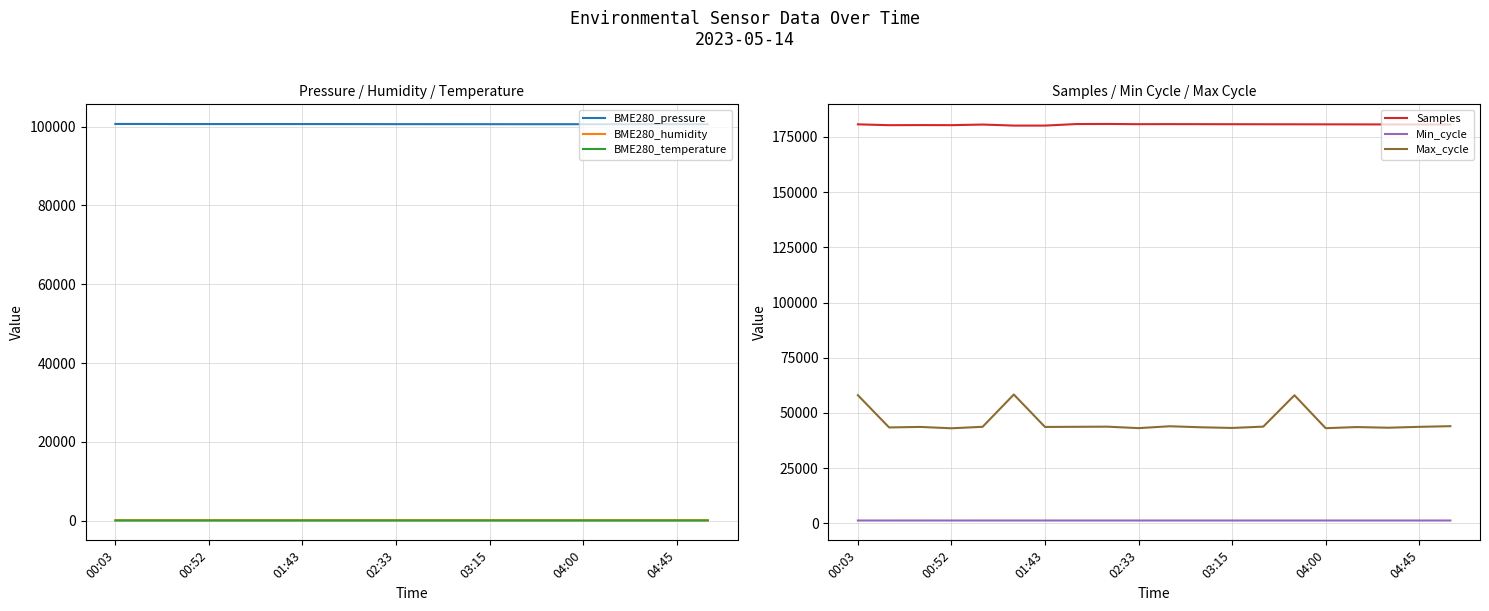

Which category has the highest value in the BME280_pressure series?

00:03